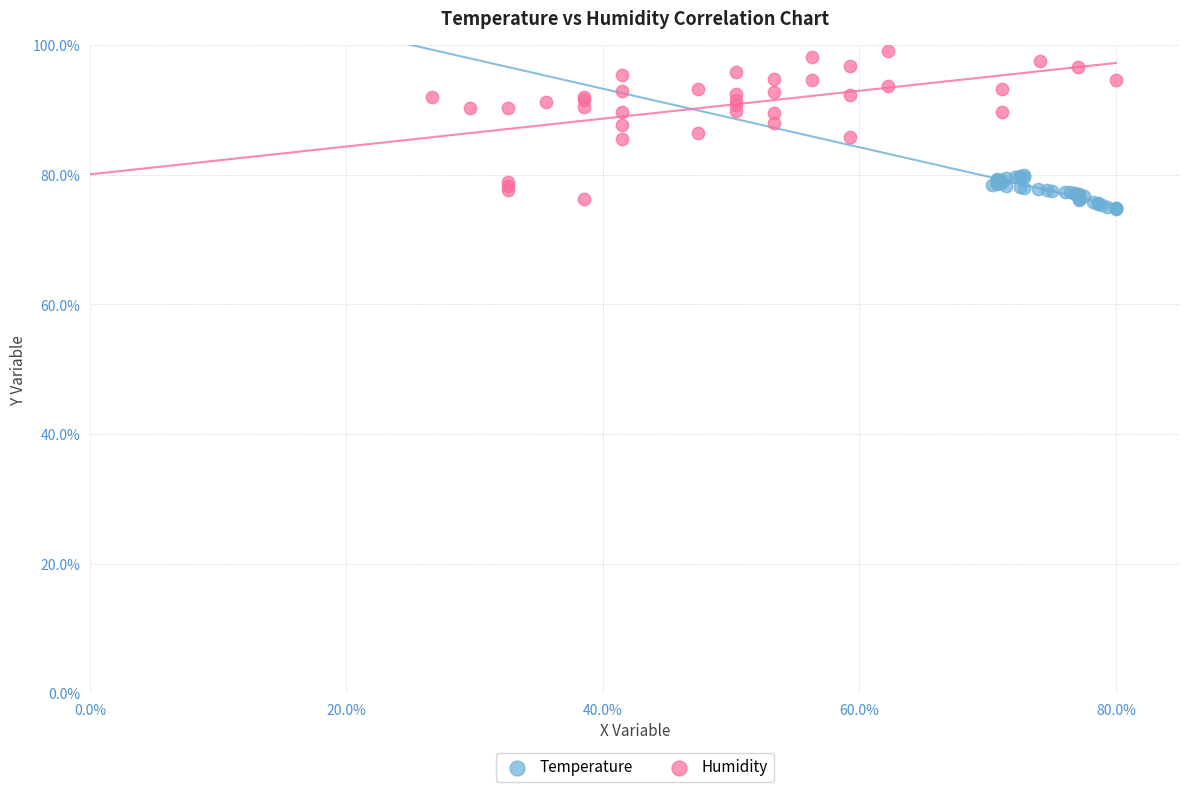

Which series contains the highest Y value?

Humidity